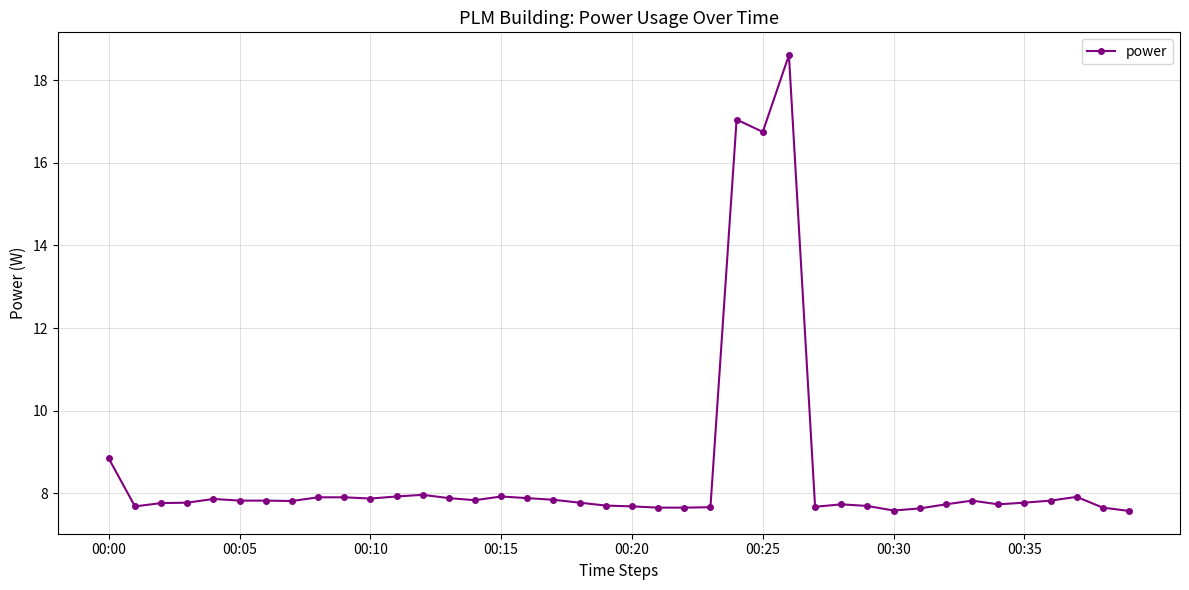

True or false: there are more than 2 points higher than both neighbors.

True